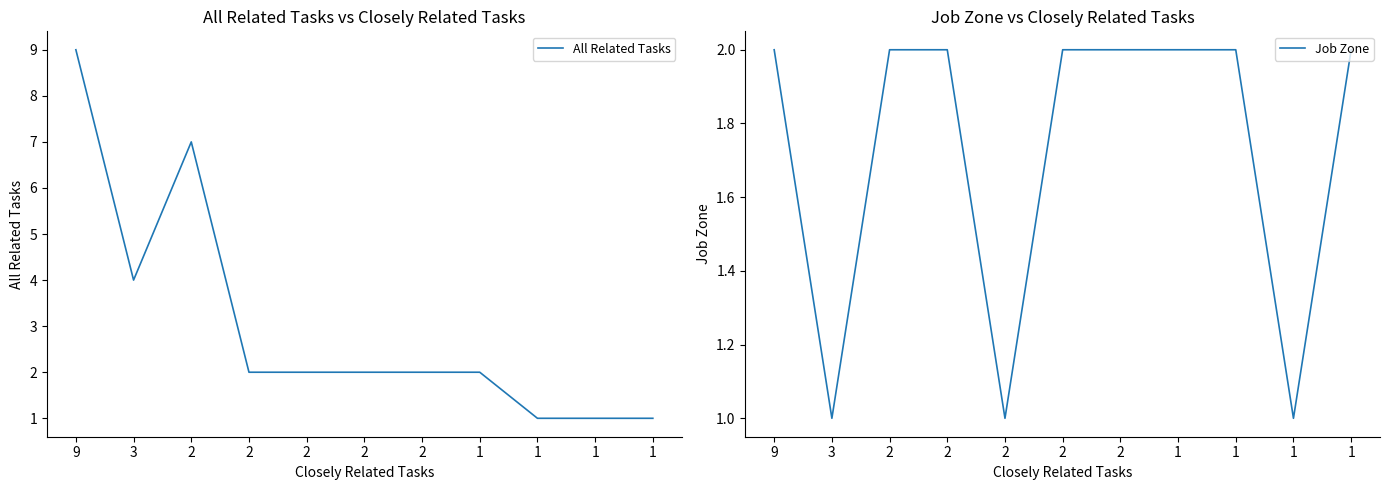

How many data points in Job Zone are less than 2?

3